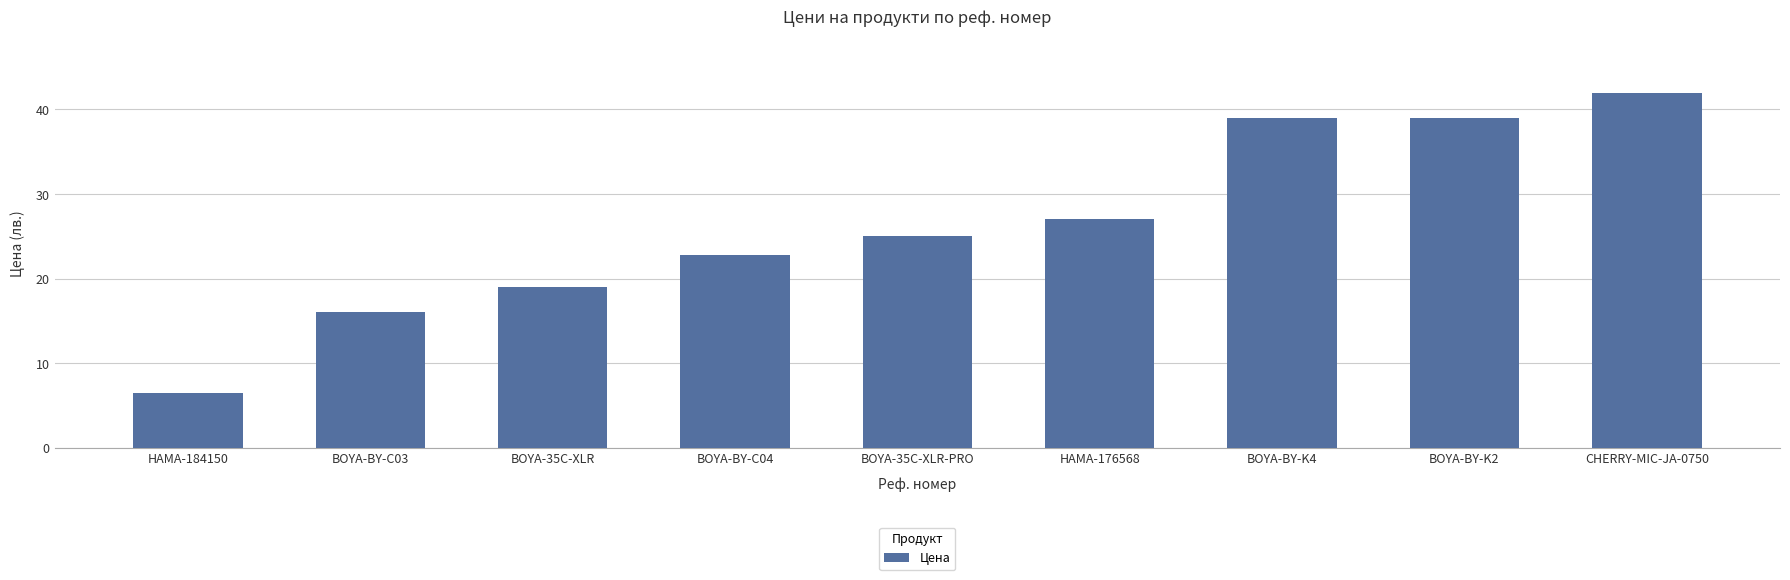

What is the approximate value at BOYA-BY-K2?

39.0